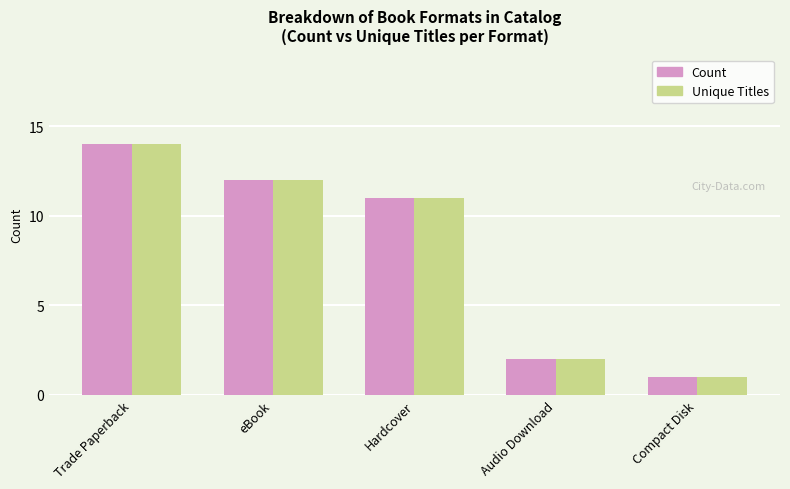

Reading left to right, transcribe all the data shown in this chart.

Count: 14	12	11	2	1
Unique Titles: 14	12	11	2	1